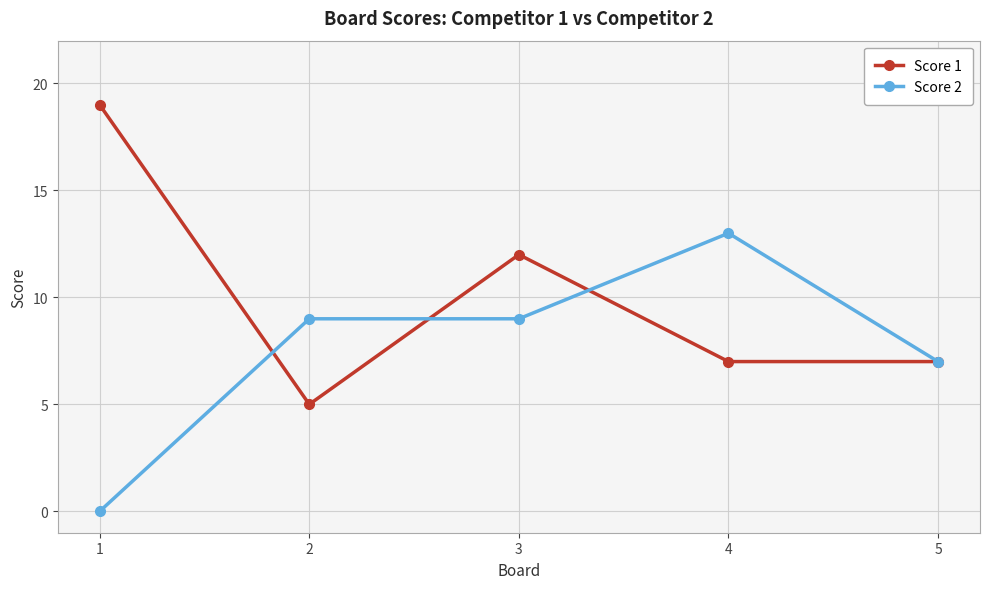

List the series in order of their overall mean, highest first.

Score 1, Score 2